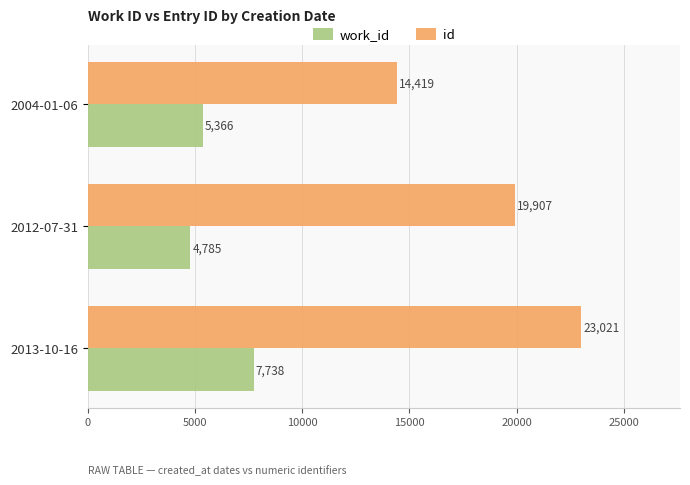

At which label is work_id closest to 6261?

2004-01-06